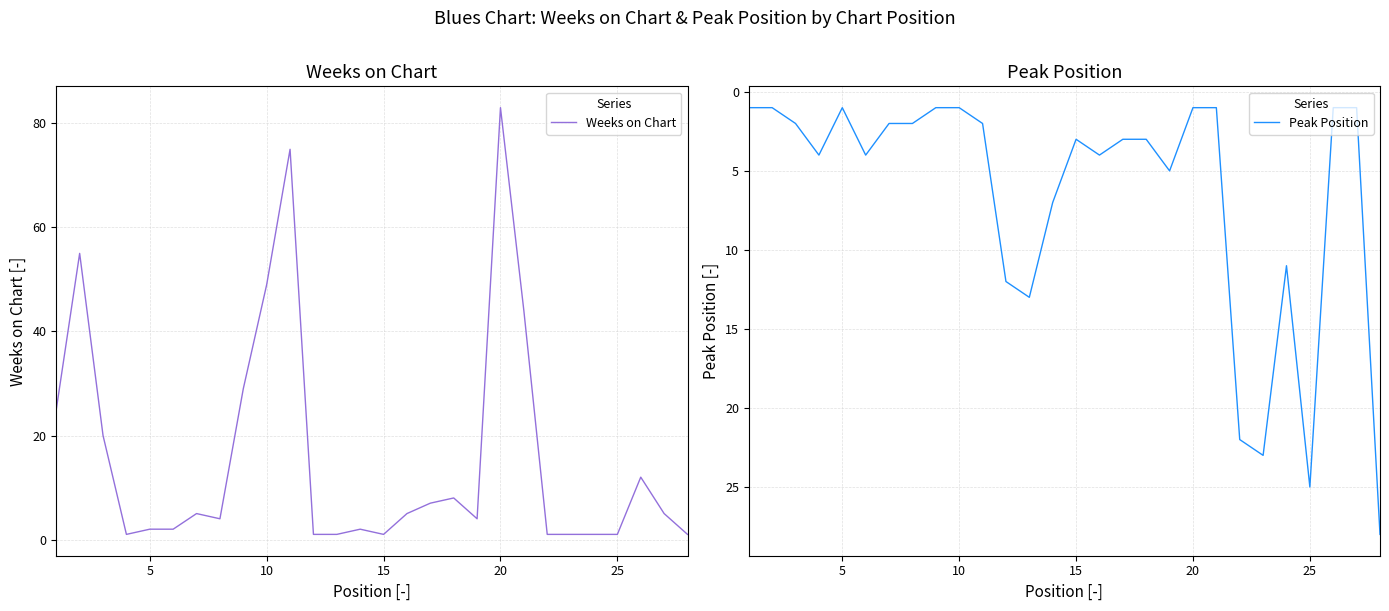

How many categories are shown in the chart?

28